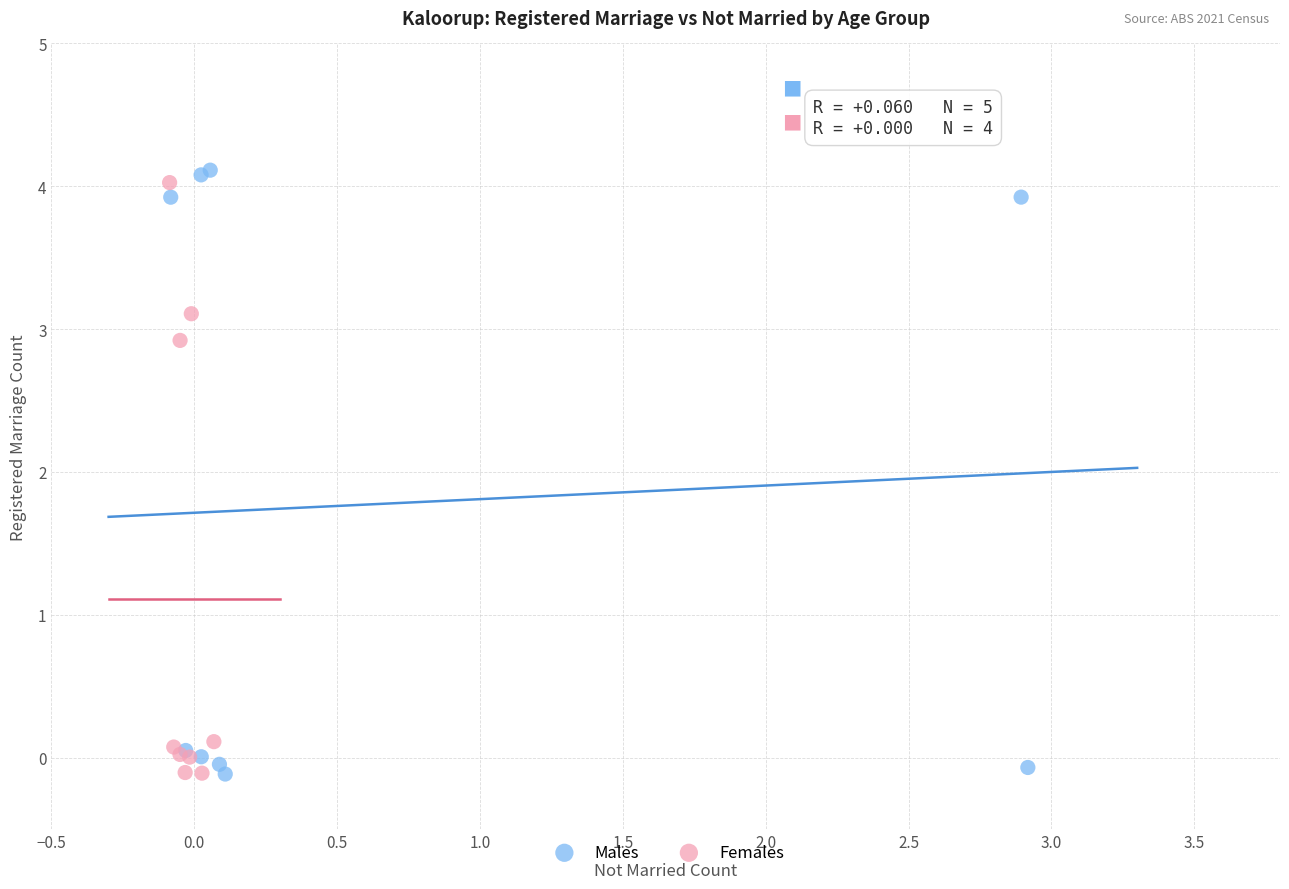

Which series has the largest Y range (max minus min)?

Males